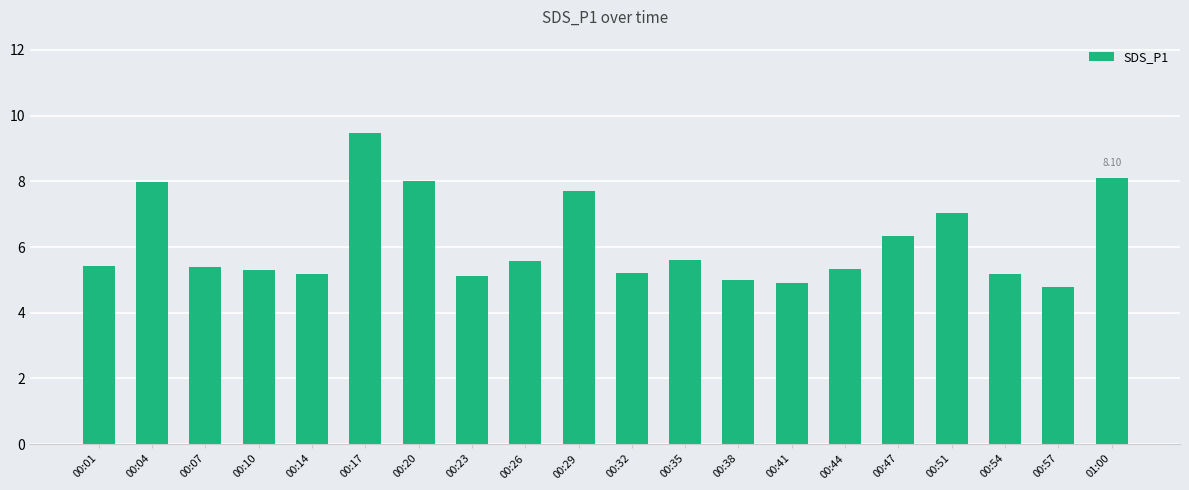

What is the value of the 19th bar from the left?

4.8